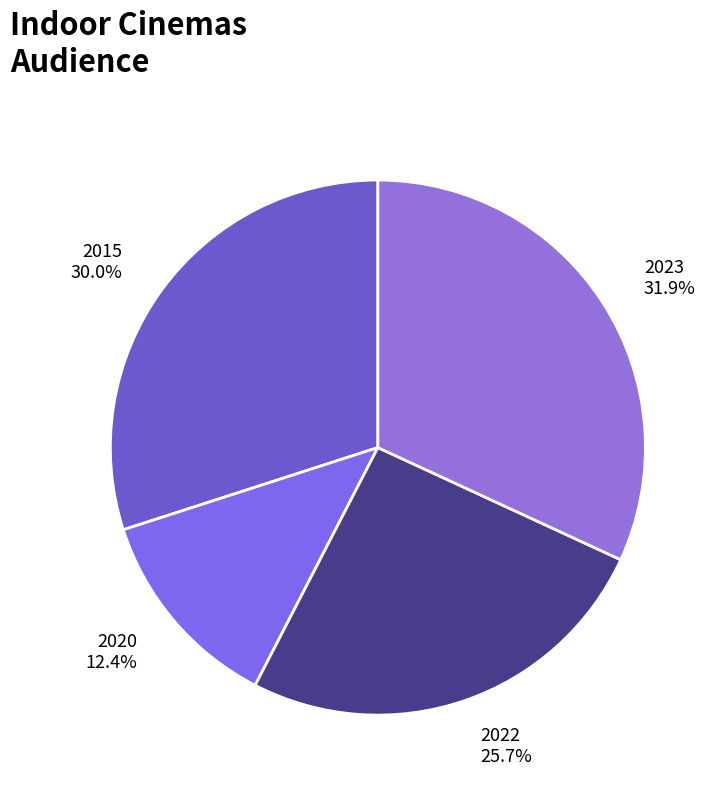

Which slice is the smallest?

2020